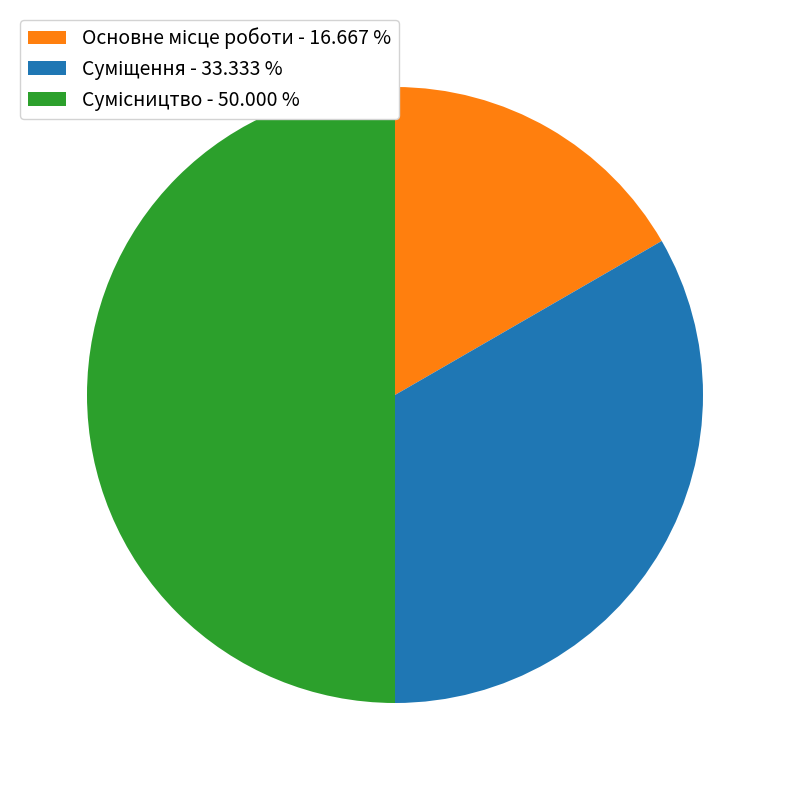

How many segments does this pie chart have?

3